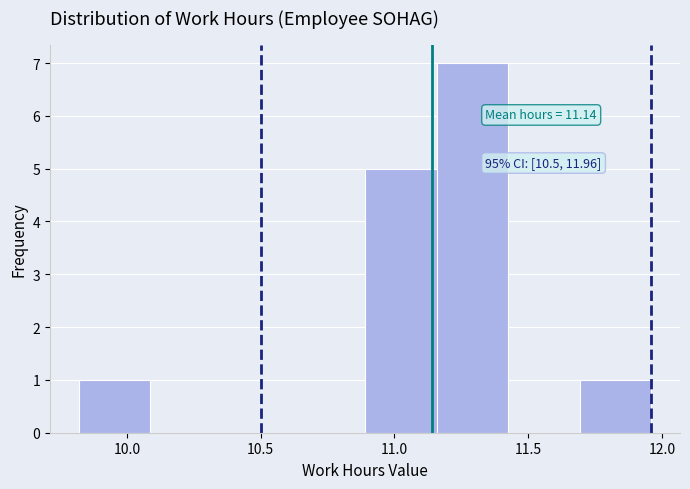

Which range on the x-axis has the tallest bar?

11.15 to 11.45